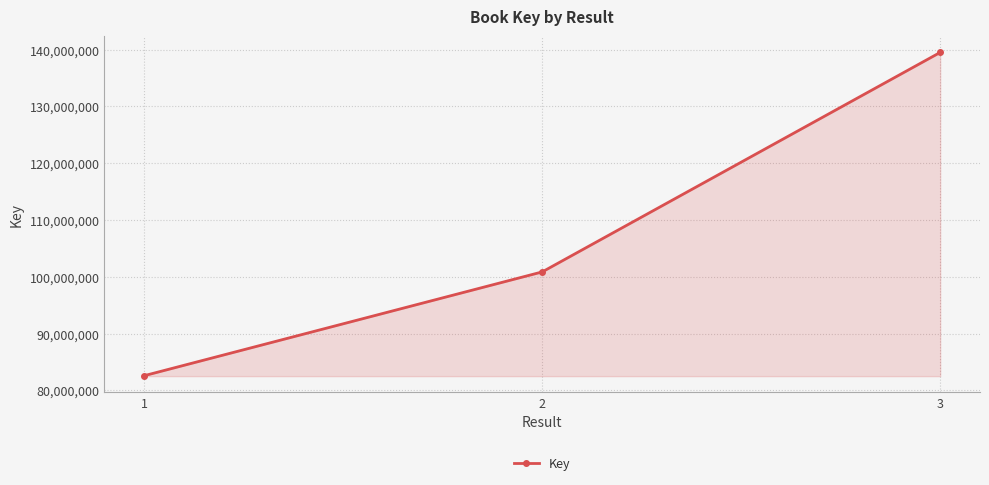

Is it true that the value at 1 is 26361246?

False